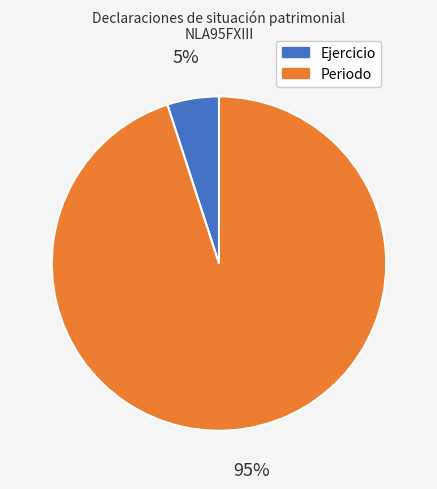

What is the ratio of the value at Periodo to the value at Ejercicio?

19.0